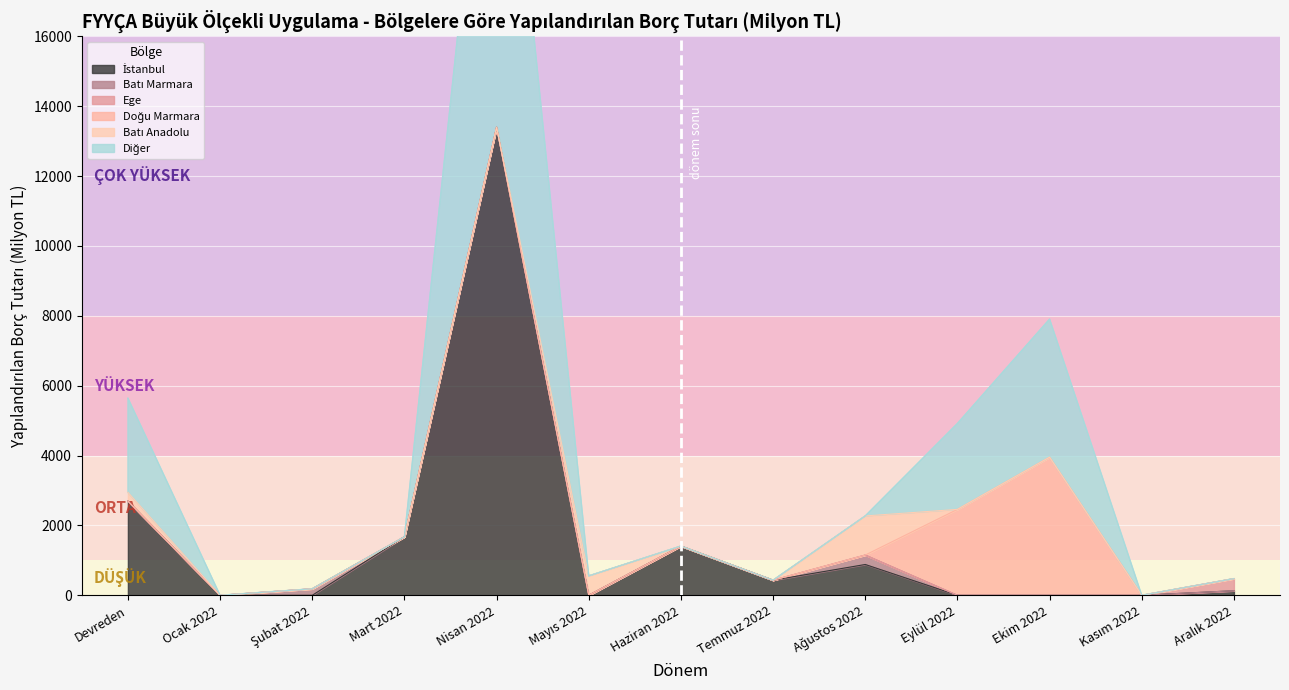

What are all the series names shown in the legend?

İstanbul, Batı Marmara, Ege, Doğu Marmara, Batı Anadolu, Diğer